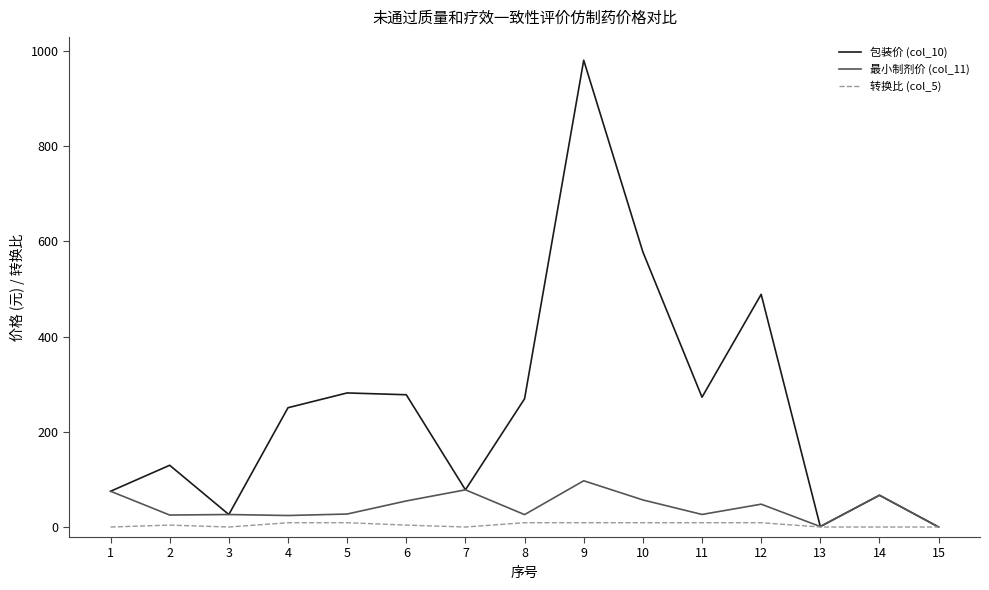

The value of 最小制剂价 (col_11) at 8 is 27.0. True or false?

True